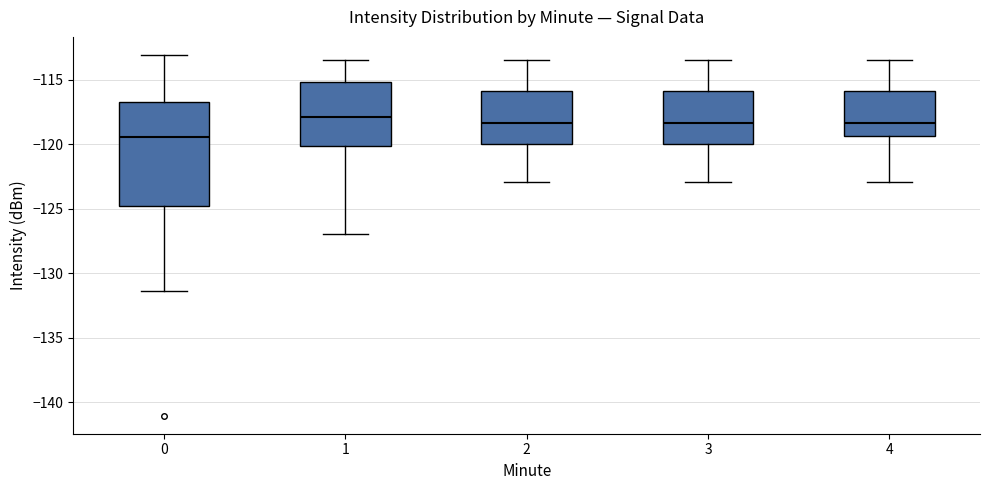

Reading left to right, read every box against the y-axis: the position of its median line, the range the box covers, and the ends of its whiskers. The values are not printed on the chart, so give them approximately, as read against the axis.

0: median -119.5, box -125.0 to -116.5, whiskers -131.5 to -113.0
1: median -118.0, box -120.0 to -115.0, whiskers -127.0 to -113.5
2: median -118.5, box -120.0 to -116.0, whiskers -123.0 to -113.5
3: median -118.5, box -120.0 to -116.0, whiskers -123.0 to -113.5
4: median -118.5, box -119.5 to -116.0, whiskers -123.0 to -113.5